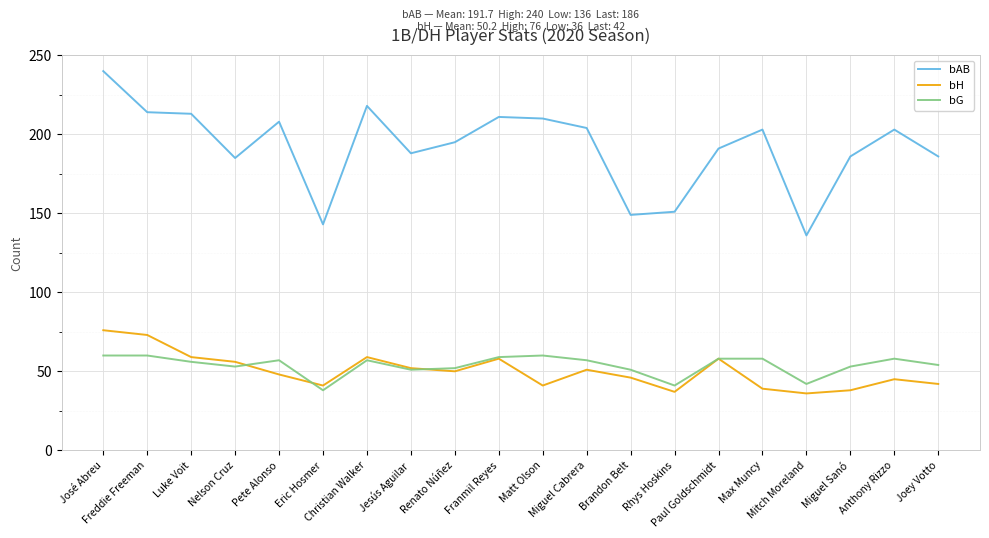

Which series ends up on top after the final intersection of bG and bH?

bG